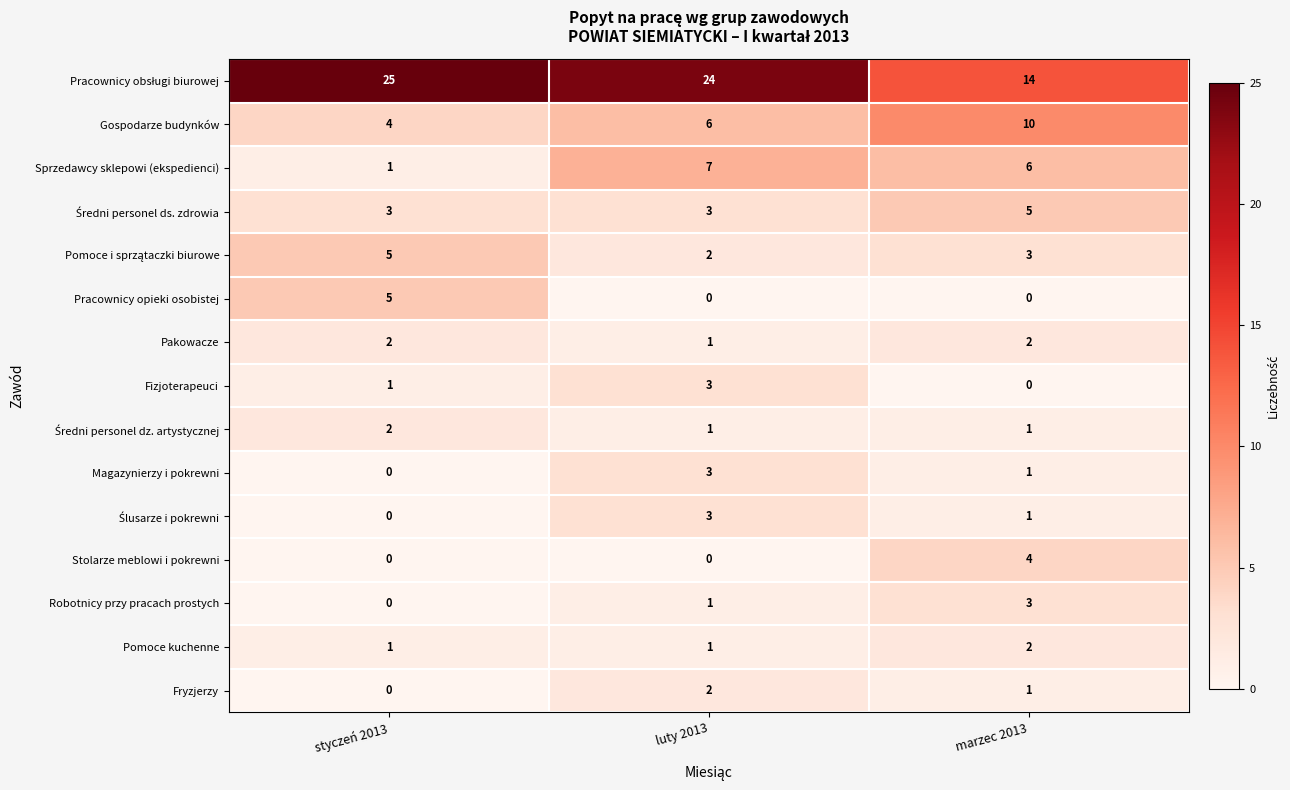

What is the spread (max minus min) of values at marzec 2013?

14